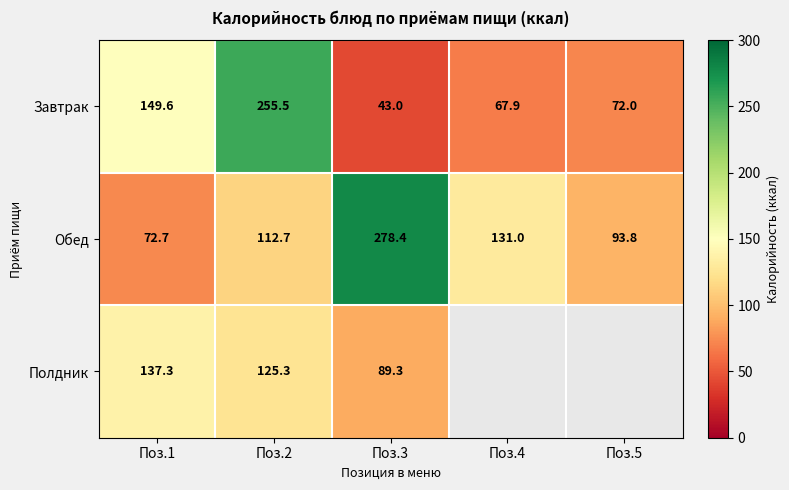

At which label does Завтрак reach its minimum?

Поз.3